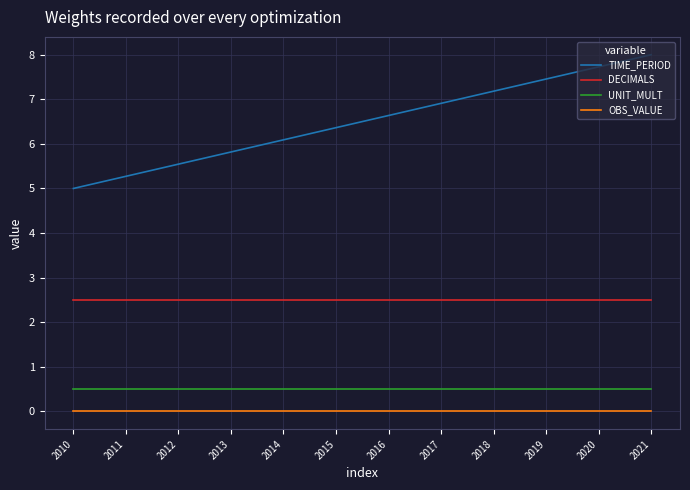

Count the number of categories in the chart.

12